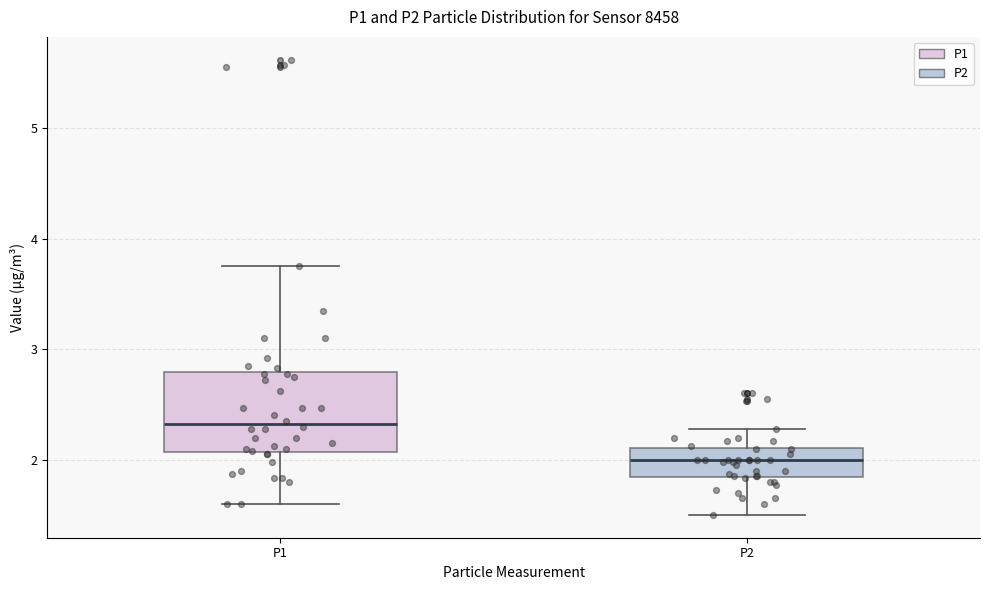

Reading left to right, transcribe this box plot: for each box, give where its median line is, the range the box spans, and where its two whiskers end, as read against the y-axis. The values are not printed on the chart, so give them approximately, as read against the axis.

P1: median 2.3, box 2.1 to 2.8, whiskers 1.6 to 3.8
P2: median 2.0, box 1.8 to 2.1, whiskers 1.5 to 2.3